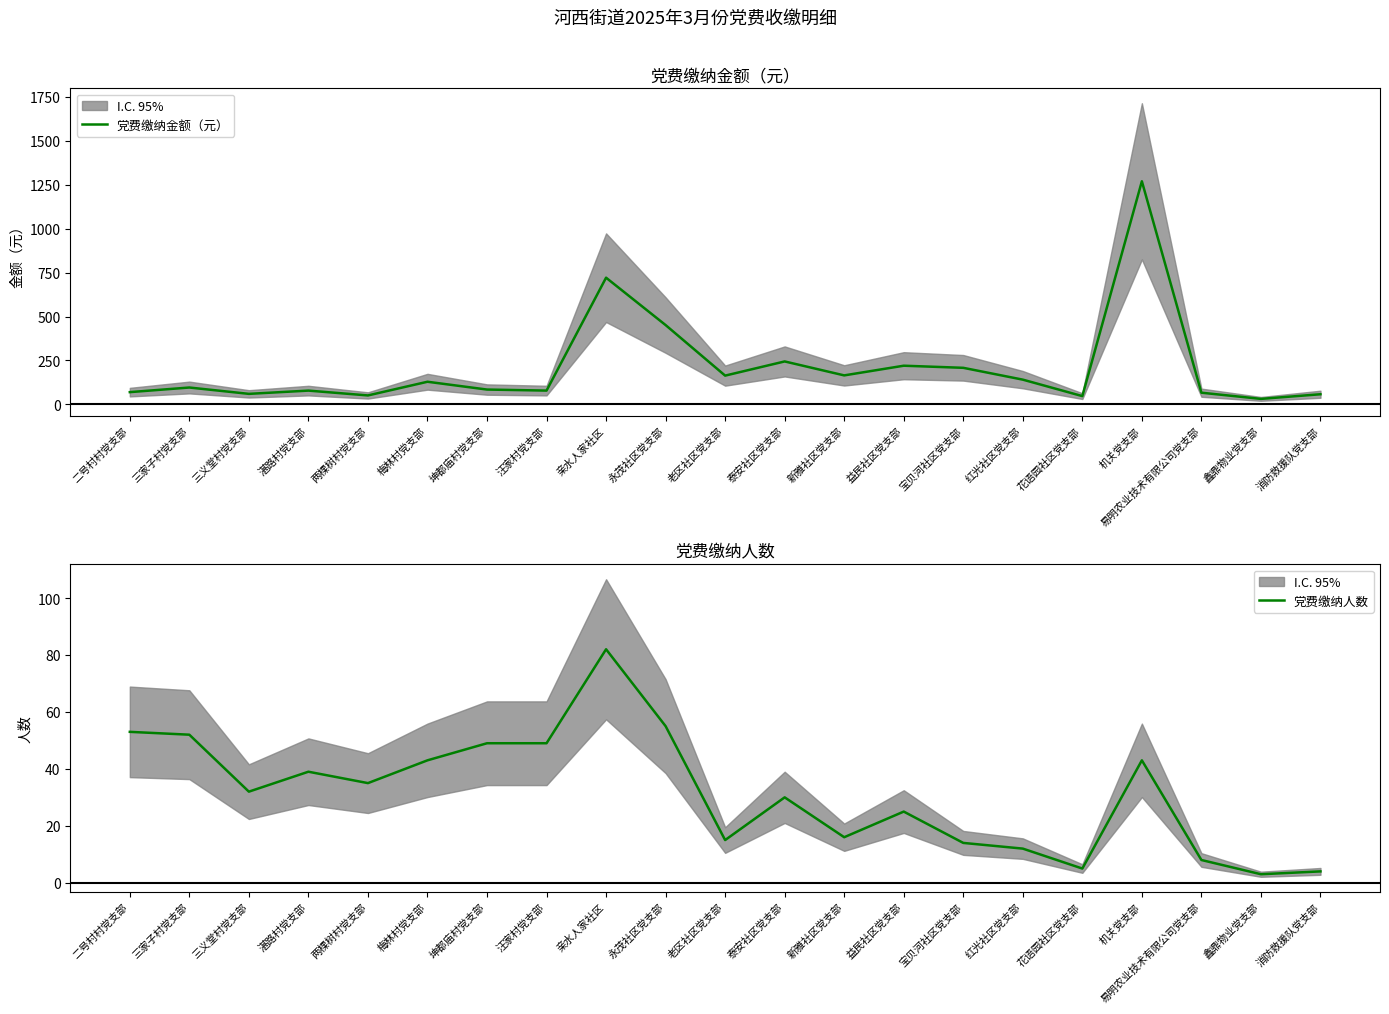

What position from the left is 红光社区党支部?

16